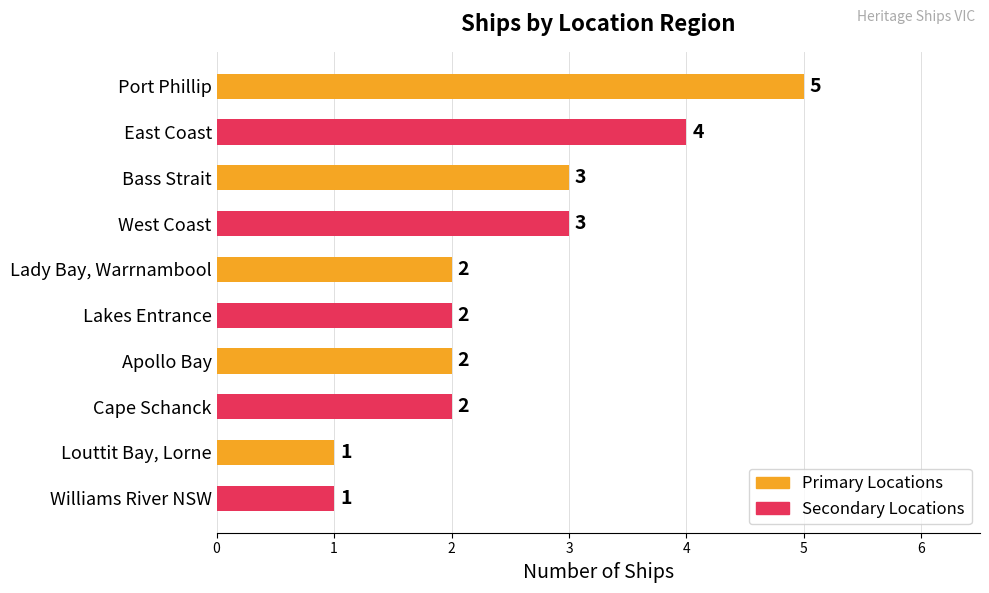

Reading top to bottom, list all the values displayed in this chart.

Port Phillip=5	East Coast=4	Bass Strait=3	West Coast=3	Lady Bay, Warrnambool=2	Lakes Entrance=2	Apollo Bay=2	Cape Schanck=2	Louttit Bay, Lorne=1	Williams River NSW=1